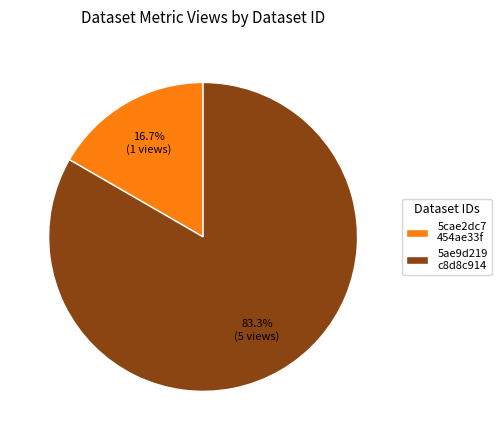

Does any single category account for the majority?

Yes